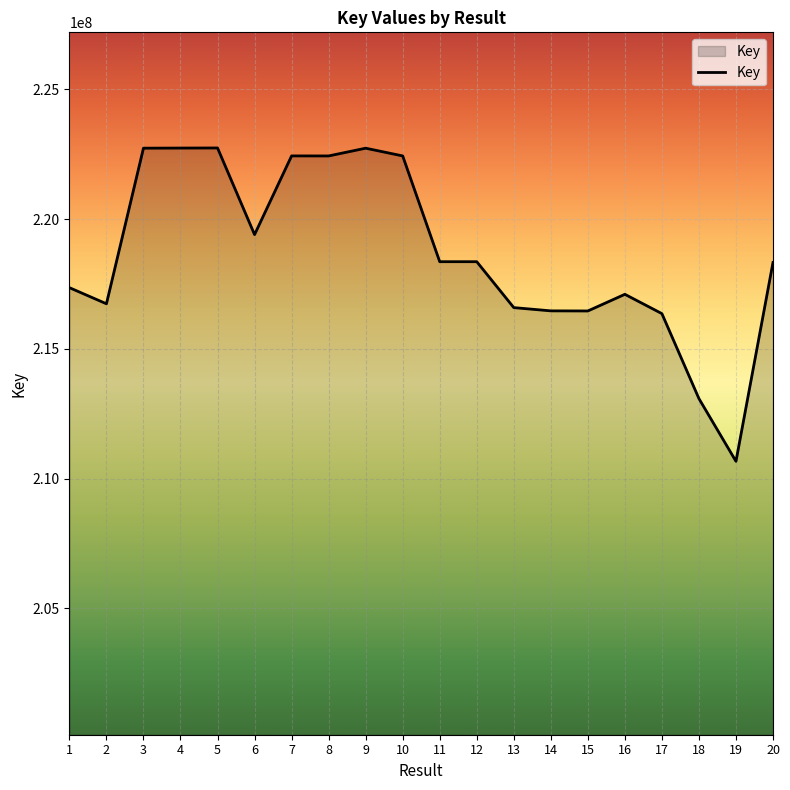

What is the change in value from 4 to 18?

-9652845